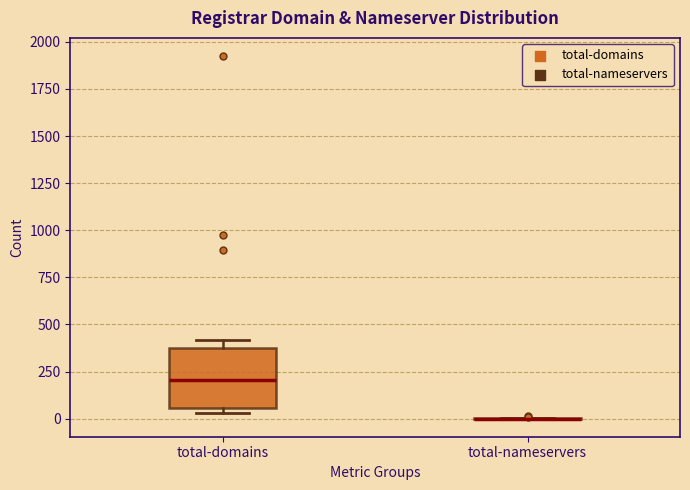

Where does the median line of the box for total-domains sit on the y-axis? The values are not printed on the chart, so give them approximately, as read against the axis.

200